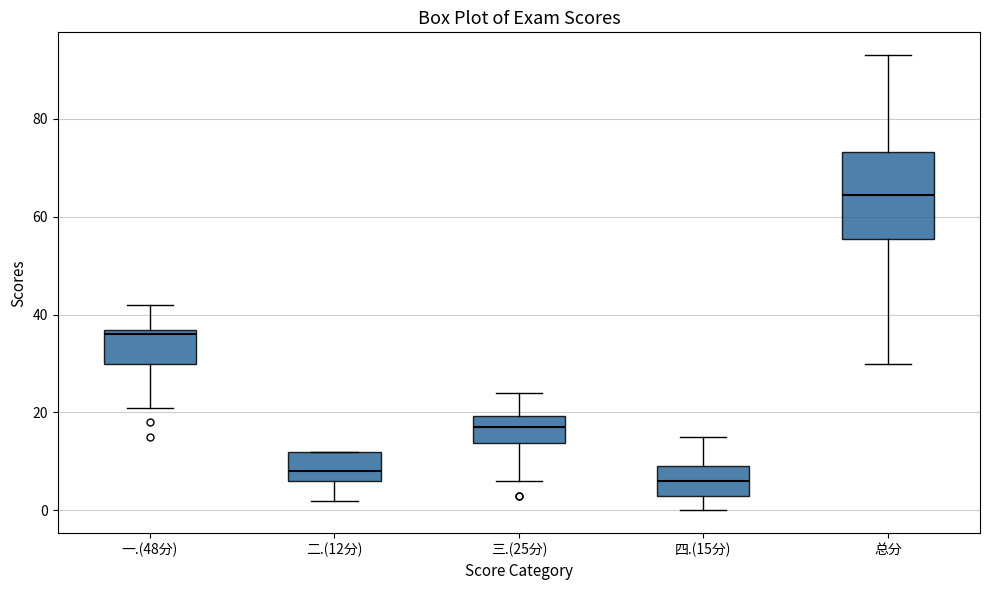

Reading left to right, read every box against the y-axis: the position of its median line, the range the box covers, and the ends of its whiskers. The values are not printed on the chart, so give them approximately, as read against the axis.

一.(48分): median 36 (just below the box's upper edge), box 30 to 36, whiskers 22 to 42
二.(12分): median 8, box 6 to 12, whiskers 2 to 12
三.(25分): median 18, box 14 to 20, whiskers 6 to 24
四.(15分): median 6, box 4 to 10, whiskers 0 to 16
总分: median 64, box 56 to 74, whiskers 30 to 94